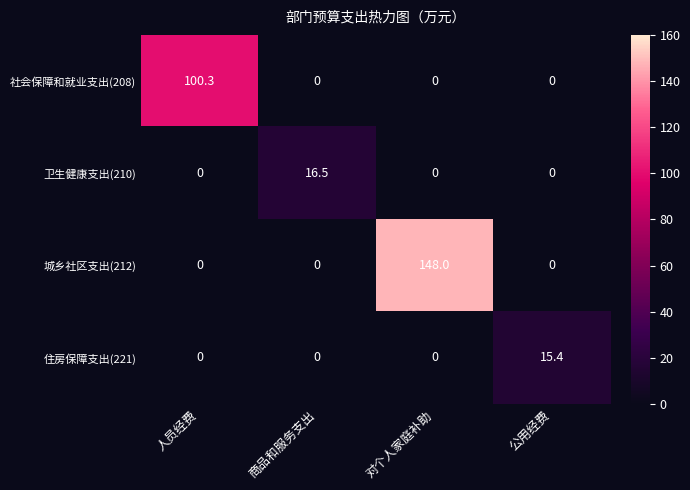

Count the number of data series in this chart.

4